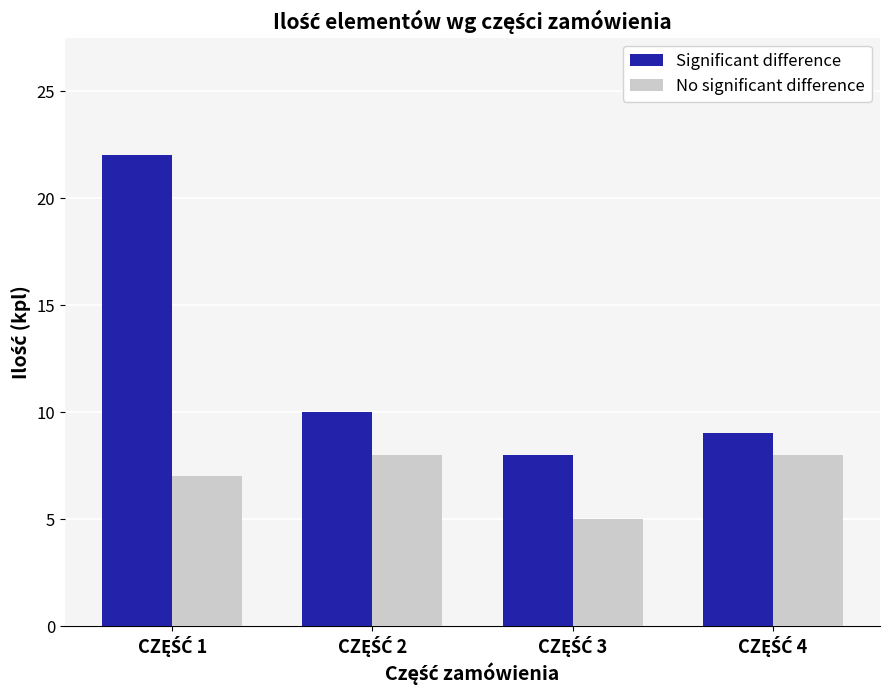

What is the value of the Significant difference bar at the 3rd from the left?

8